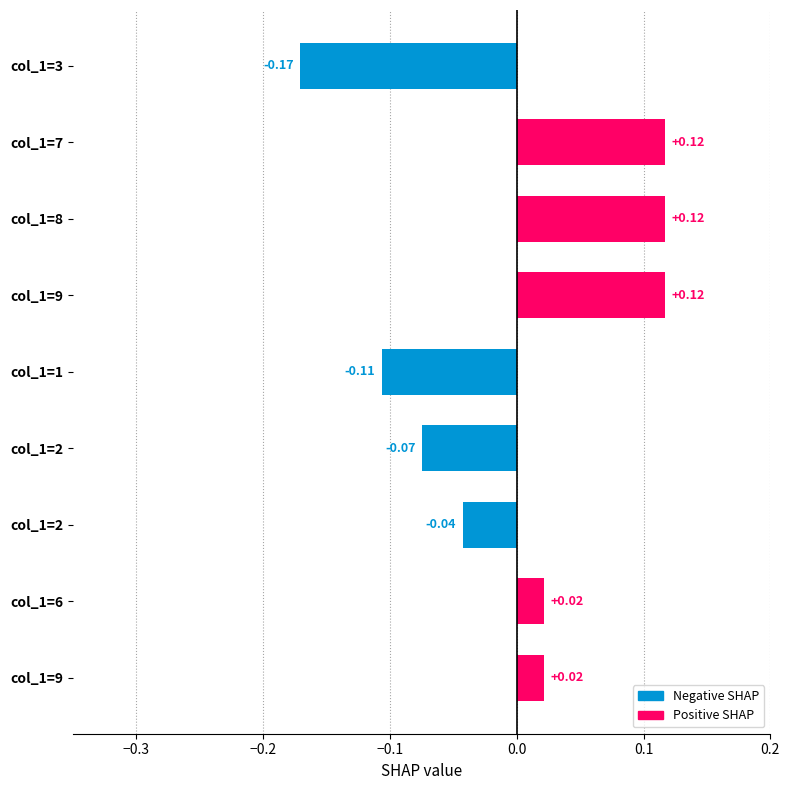

How many distinct data groups are displayed?

1